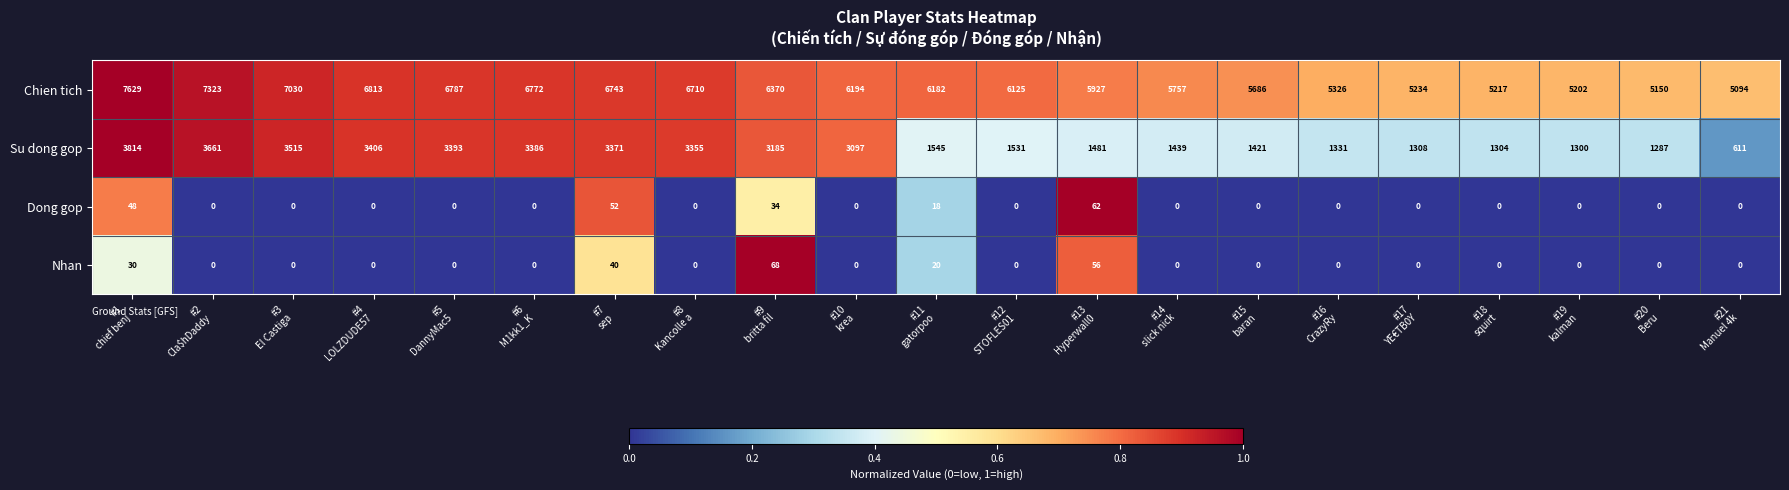

Rank the series by their maximum value, from lowest to highest.

Dong gop, Nhan, Su dong gop, Chien tich